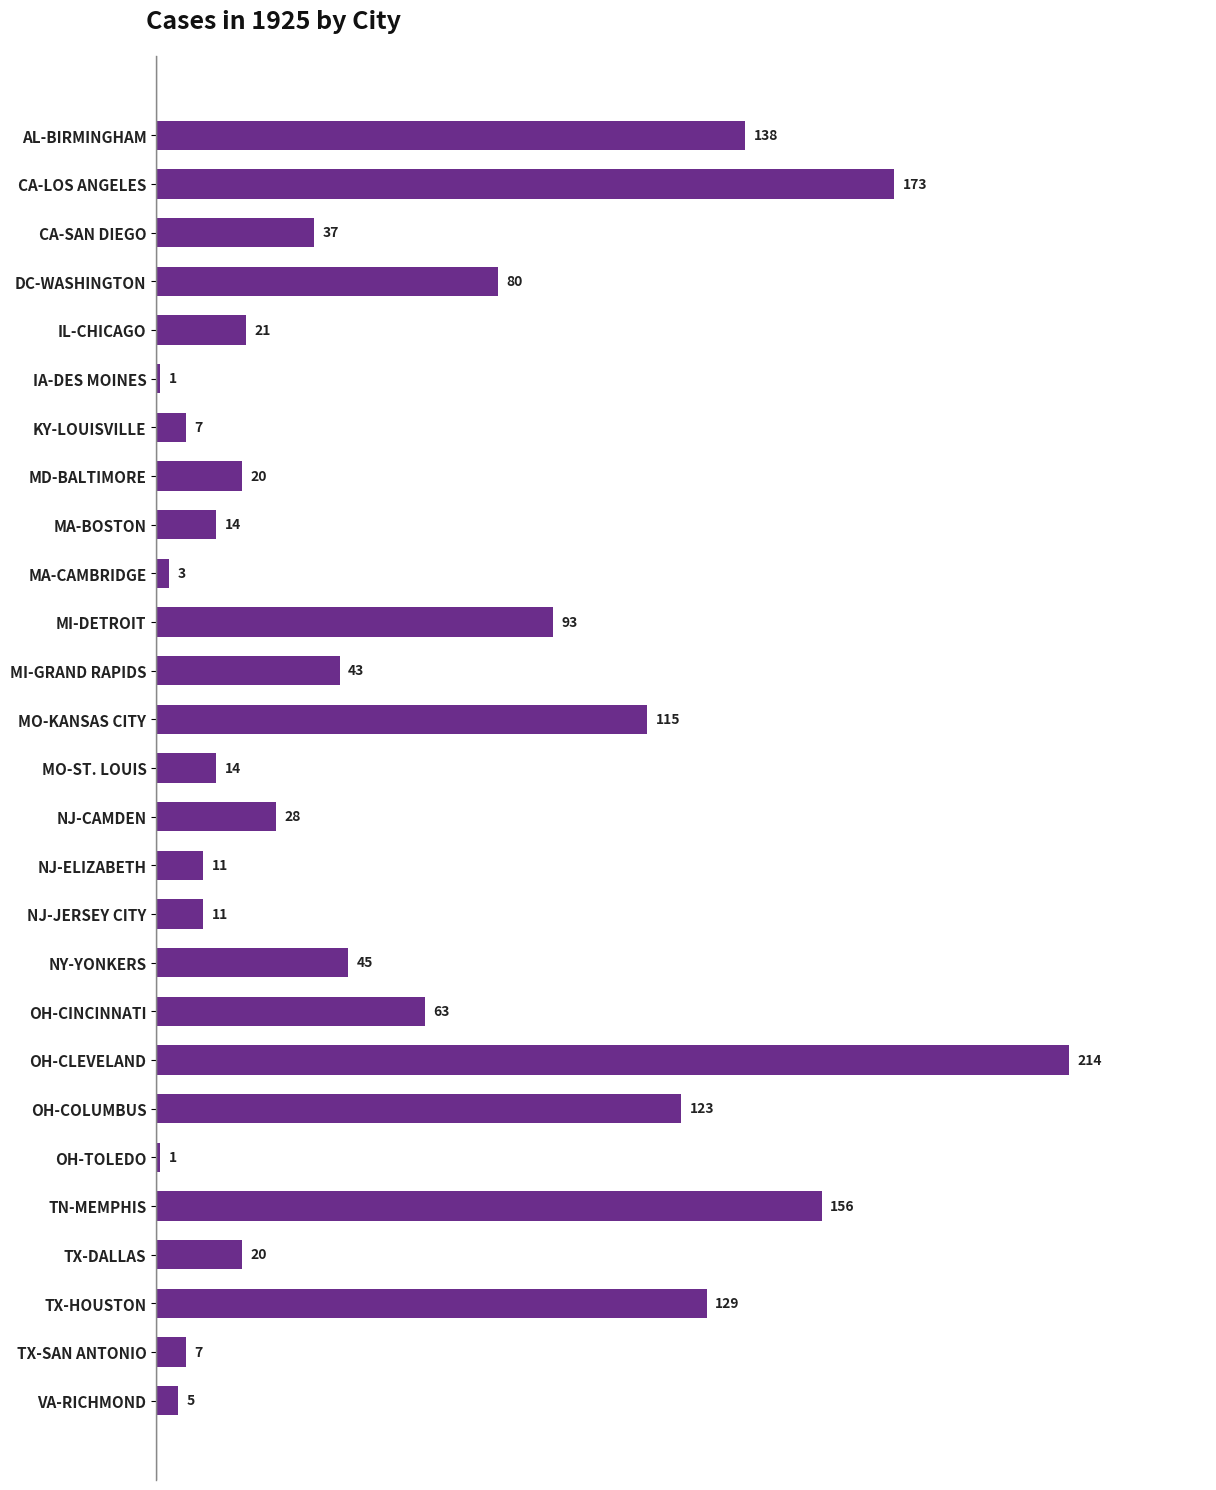

The value at MD-BALTIMORE is 20. True or false?

True